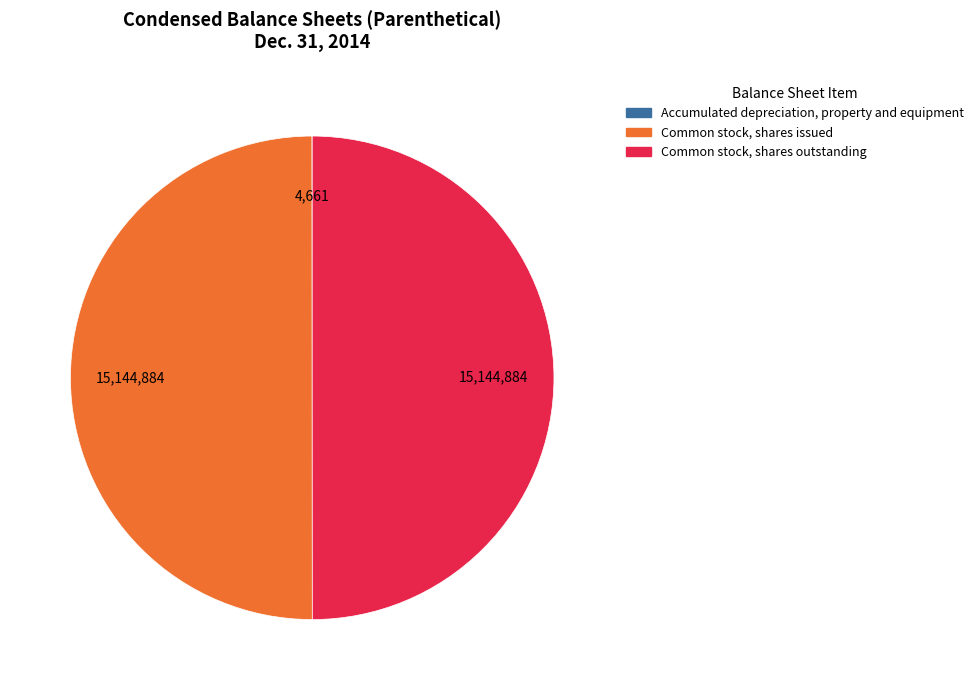

Is it true that Common stock, shares outstanding is 50% of the pie?

True